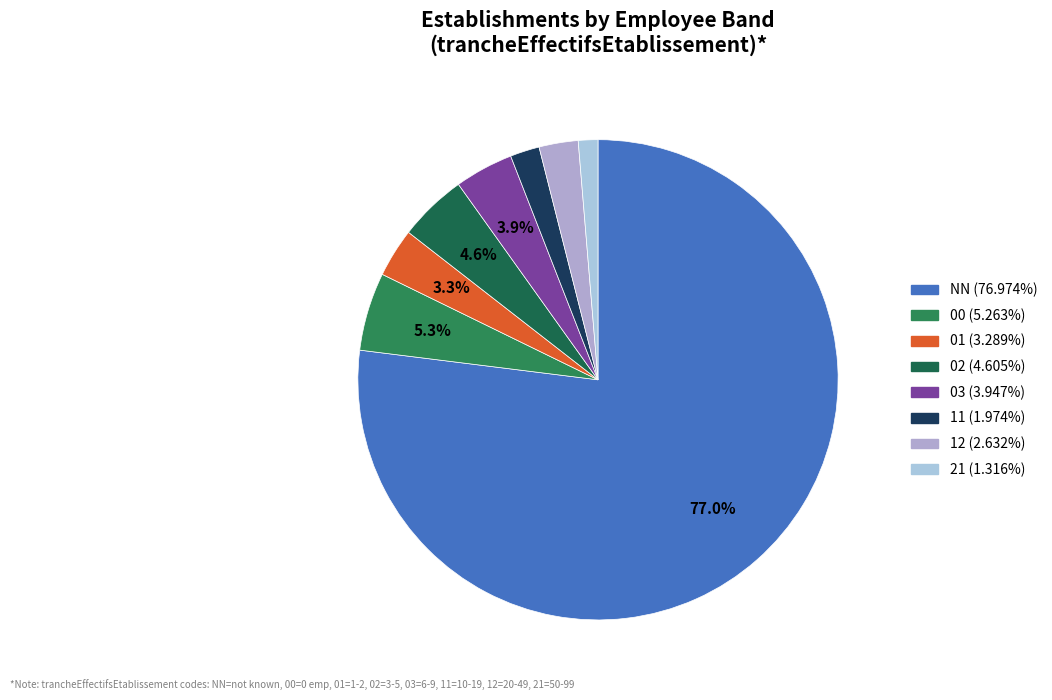

Count the number of slices in the pie.

8